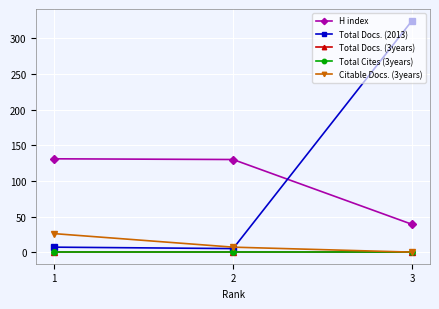

Reading left to right, what are all the values shown in this chart?

H index: 1=131	2=130	3=39
Total Docs. (2013): 1=7	2=5	3=325
Total Docs. (3years): 1=0	2=0	3=0
Total Cites (3years): 1=0	2=0	3=0
Citable Docs. (3years): 1=26	2=7	3=0